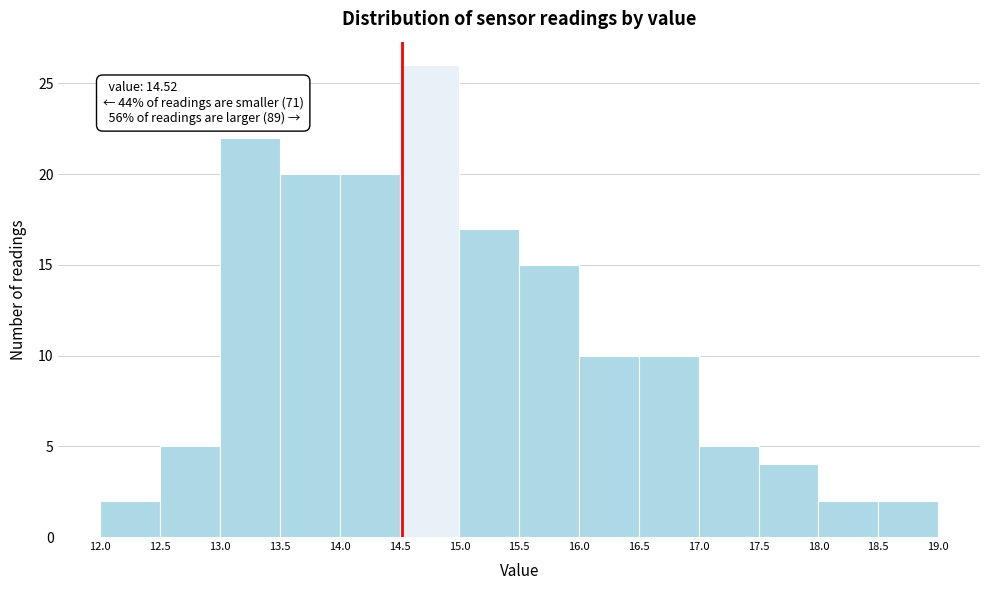

Which range on the x-axis has the tallest bar?

14.5 to 15.0